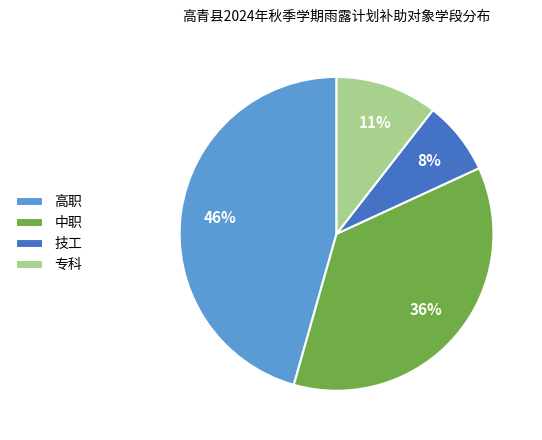

Which has a higher value, 中职 or 高职?

高职